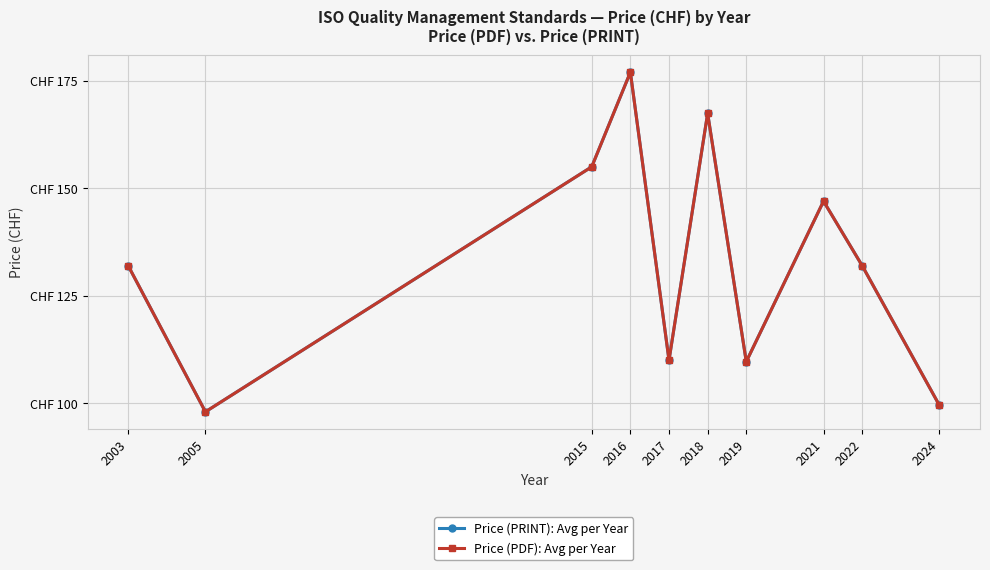

How many interior local valleys does the Price (PRINT): Avg per Year series have?

3